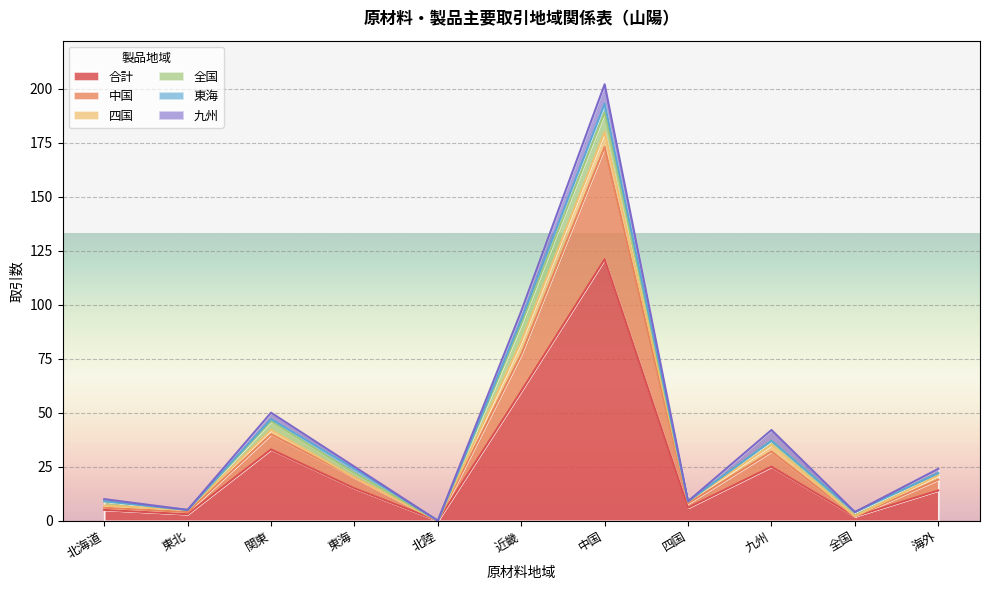

True or false: 合計 and 四国 cross at least once.

False